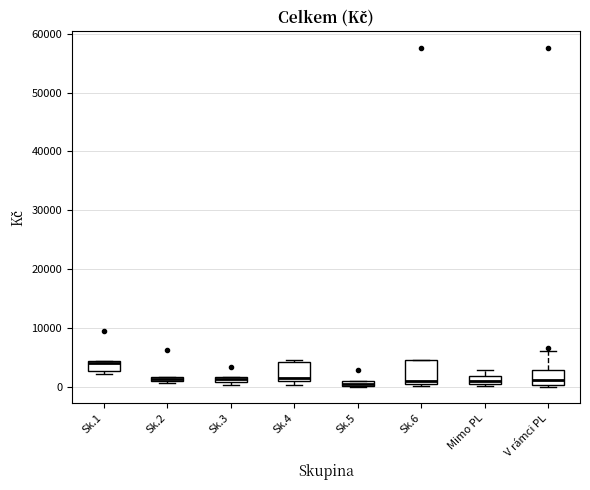

Where does the upper whisker of the box for Mimo PL end on the y-axis? The values are not printed on the chart, so give them approximately, as read against the axis.

3000